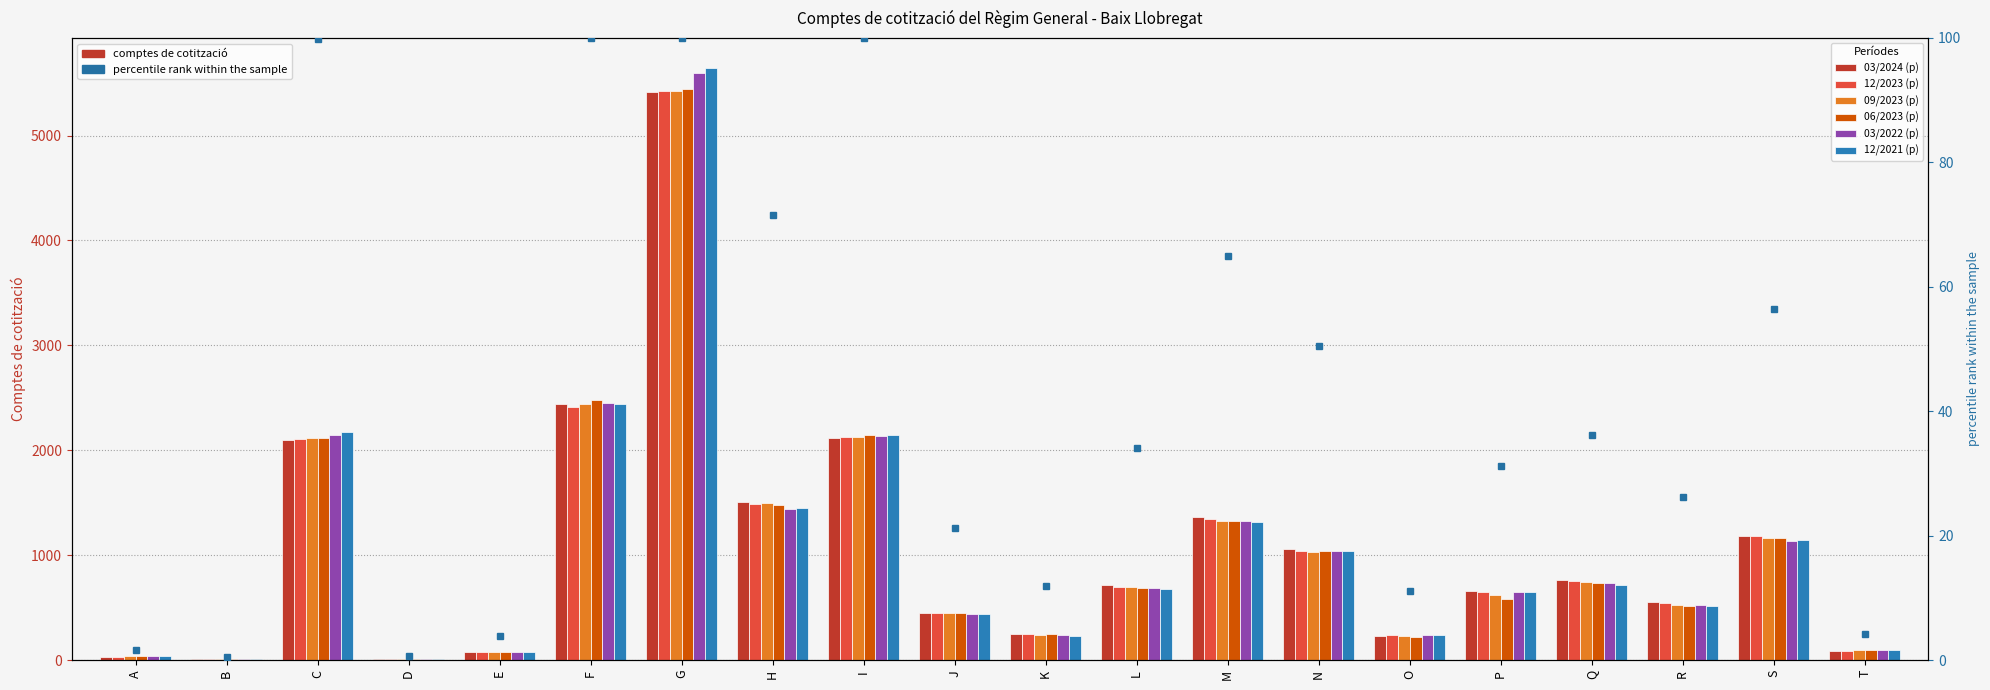

Reading left to right, list all the values displayed in this chart.

03/2024 (p): A=34	B=10	C=2100	D=14	E=81	F=2444	G=5414	H=1506	I=2117	J=447	K=251	L=718	M=1366	N=1062	O=233	P=655	Q=760	R=550	S=1186	T=89
12/2023 (p): A=34	B=10	C=2105	D=13	E=79	F=2414	G=5422	H=1488	I=2123	J=454	K=247	L=701	M=1343	N=1041	O=235	P=647	Q=757	R=541	S=1181	T=87
09/2023 (p): A=36	B=10	C=2113	D=12	E=78	F=2442	G=5421	H=1494	I=2128	J=450	K=243	L=693	M=1326	N=1028	O=233	P=617	Q=746	R=522	S=1160	T=93
06/2023 (p): A=36	B=12	C=2121	D=13	E=78	F=2477	G=5445	H=1482	I=2145	J=451	K=246	L=692	M=1327	N=1038	O=224	P=581	Q=736	R=519	S=1165	T=94
03/2022 (p): A=37	B=12	C=2147	D=13	E=74	F=2454	G=5595	H=1443	I=2133	J=441	K=241	L=685	M=1322	N=1042	O=236	P=647	Q=733	R=521	S=1137	T=98
12/2021 (p): A=35	B=12	C=2173	D=13	E=74	F=2446	G=5648	H=1447	I=2145	J=443	K=233	L=676	M=1321	N=1038	O=237	P=645	Q=720	R=519	S=1148	T=100